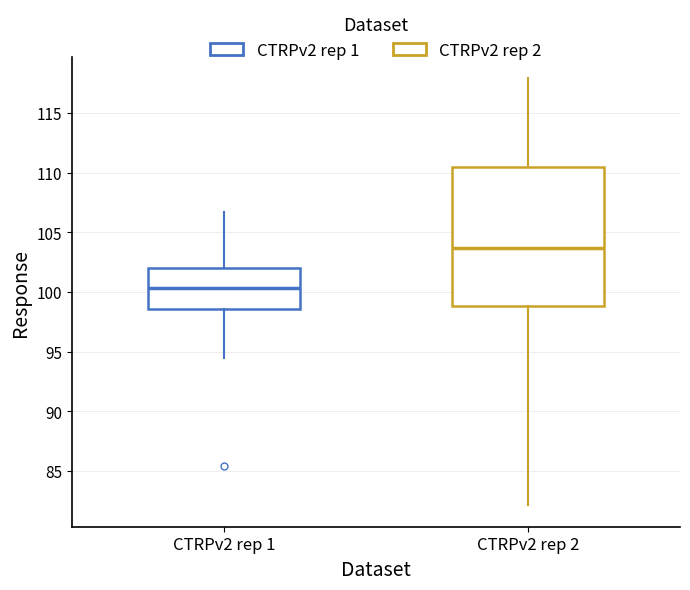

Comparing the boxes themselves (not the whiskers), which one is the tallest?

CTRPv2 rep 2